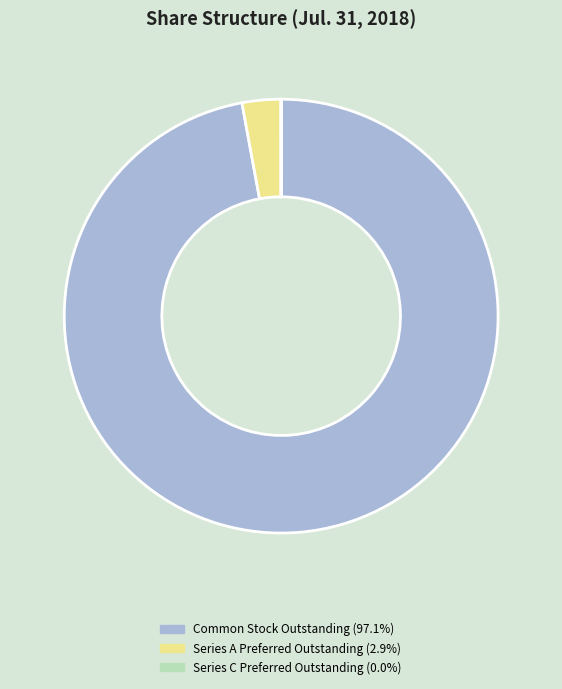

Is there any slice that represents more than half of the pie?

Yes